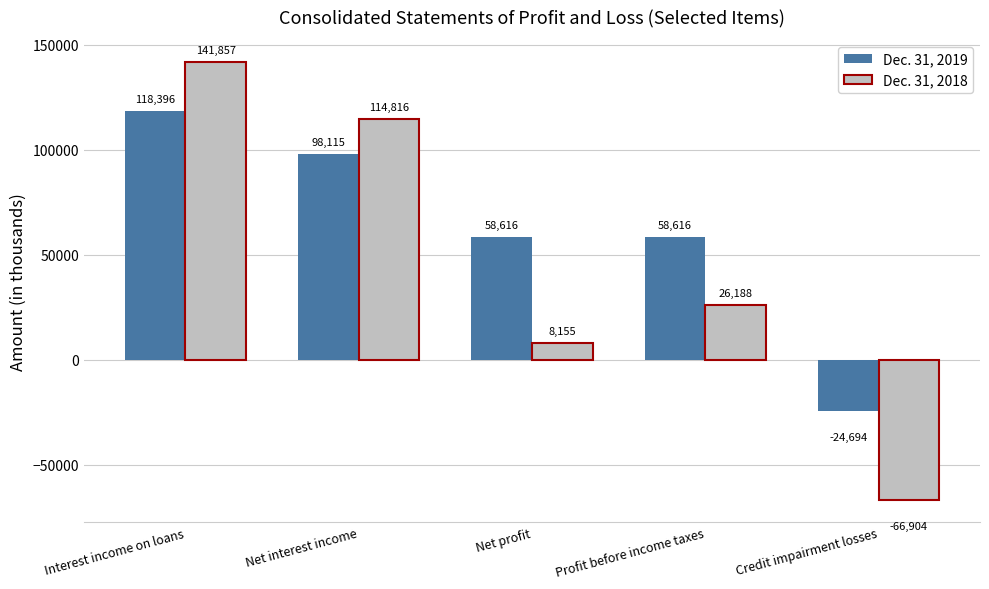

Reading left to right, what are all the values shown in this chart?

Dec. 31, 2019: Interest income on loans=118396	Net interest income=98115	Net profit=58616	Profit before income taxes=58616	Credit impairment losses=-24694
Dec. 31, 2018: Interest income on loans=141857	Net interest income=114816	Net profit=8155	Profit before income taxes=26188	Credit impairment losses=-66904